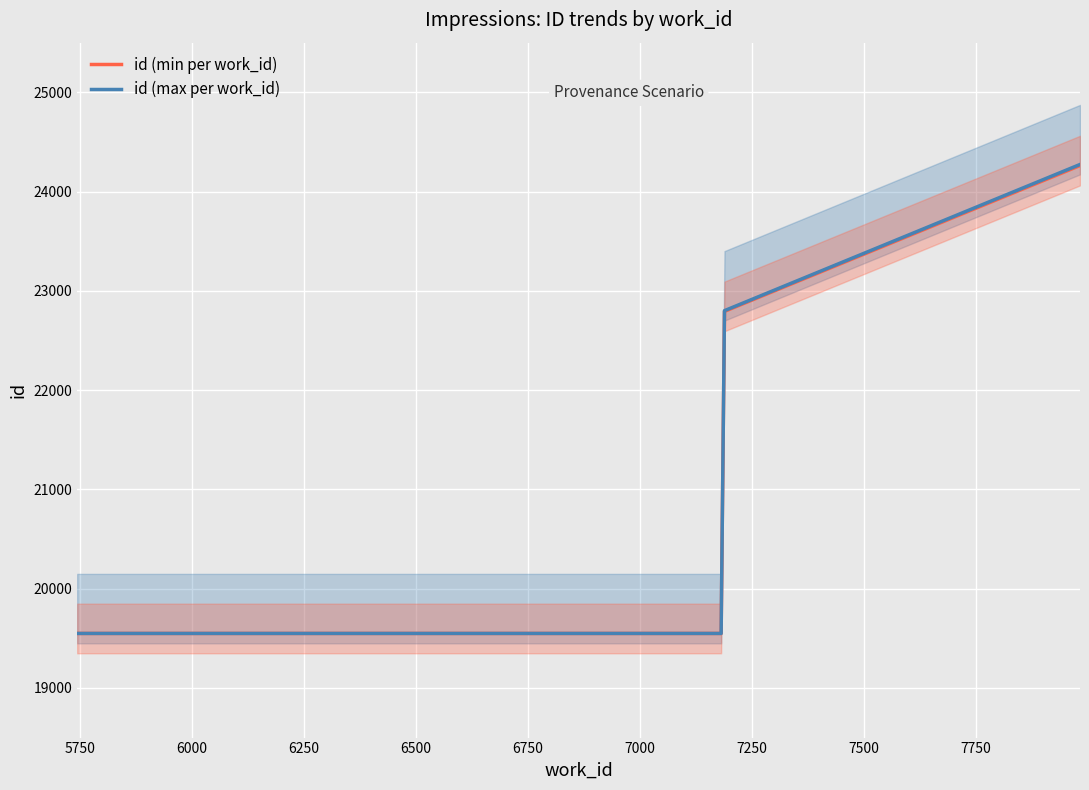

True or false: the data shows 13449 at 7982.

False